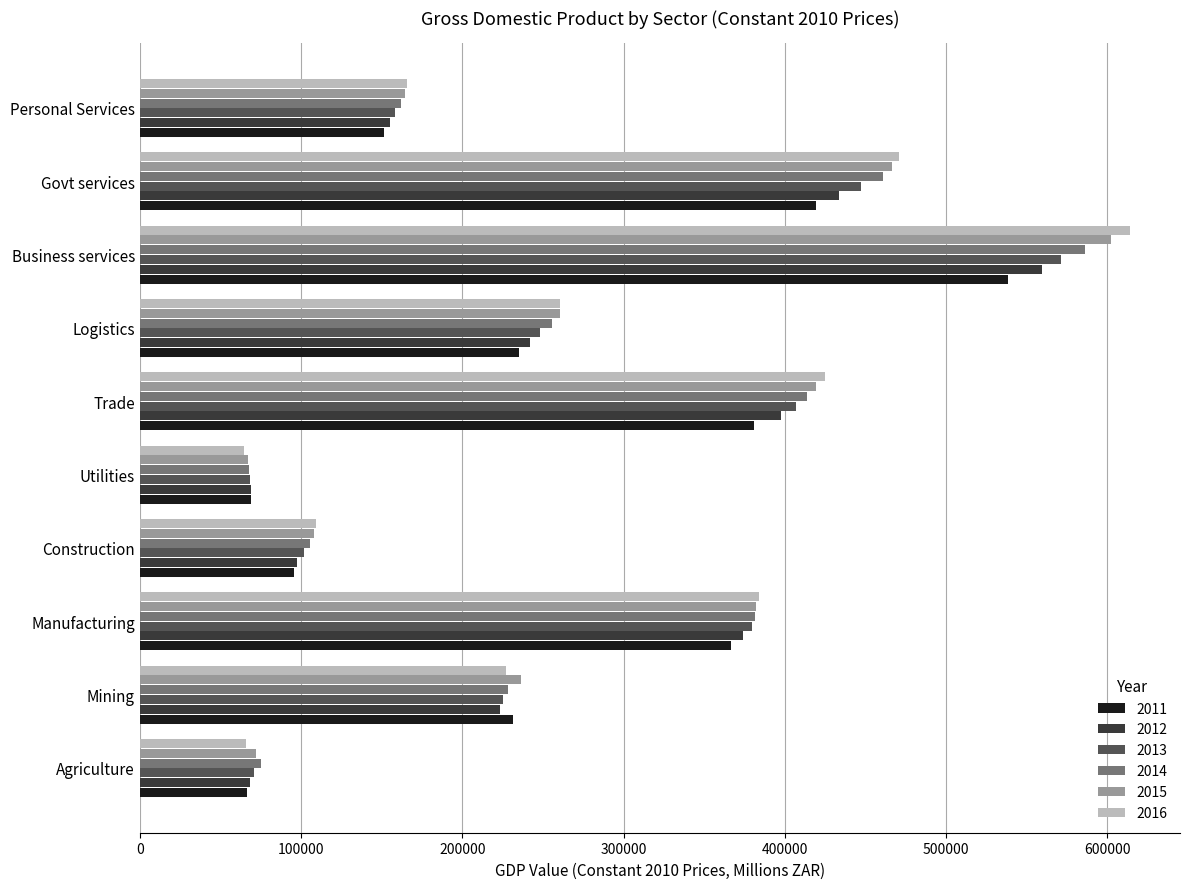

What is the difference between the maximum and minimum values in the 2013 series?

503118.8